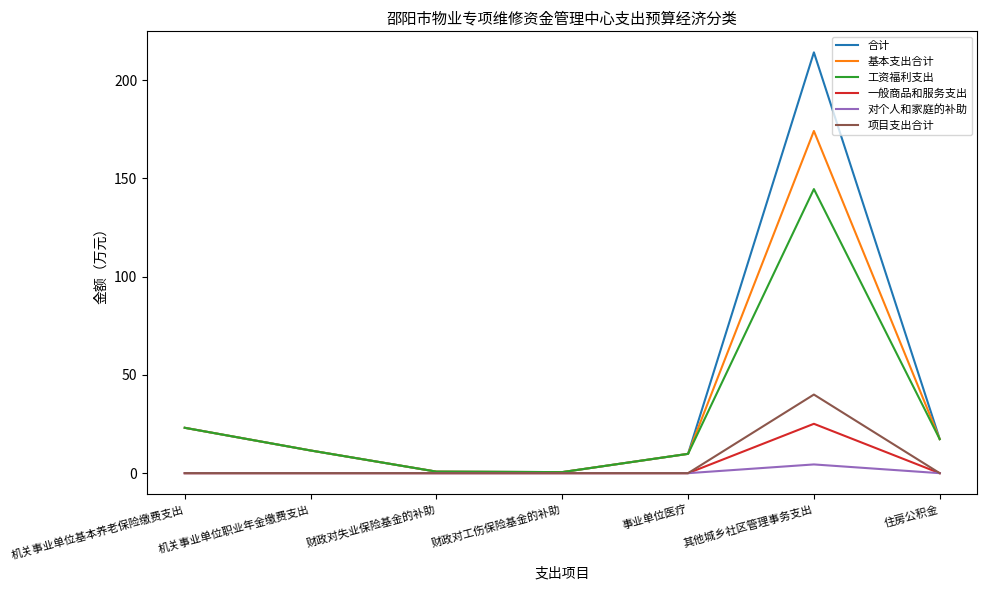

Which series has the largest total across all categories?

合计